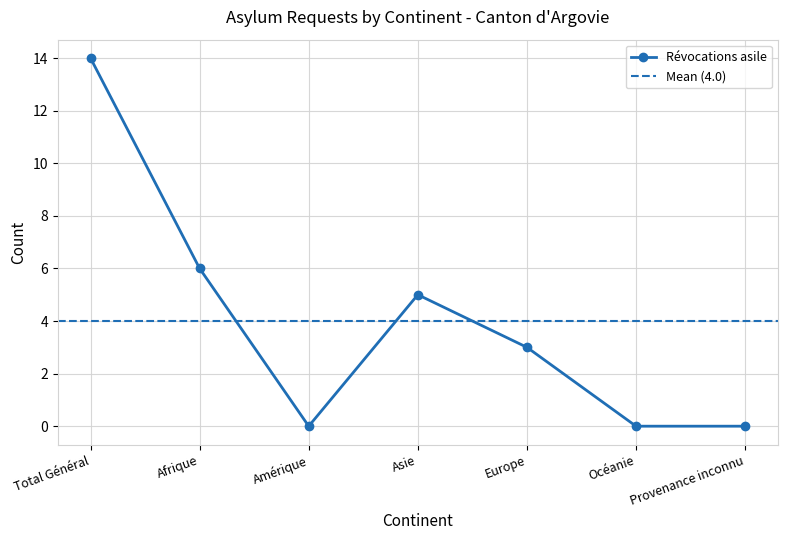

In Révocations asile, how many points are higher than both neighbors (excluding endpoints)?

1